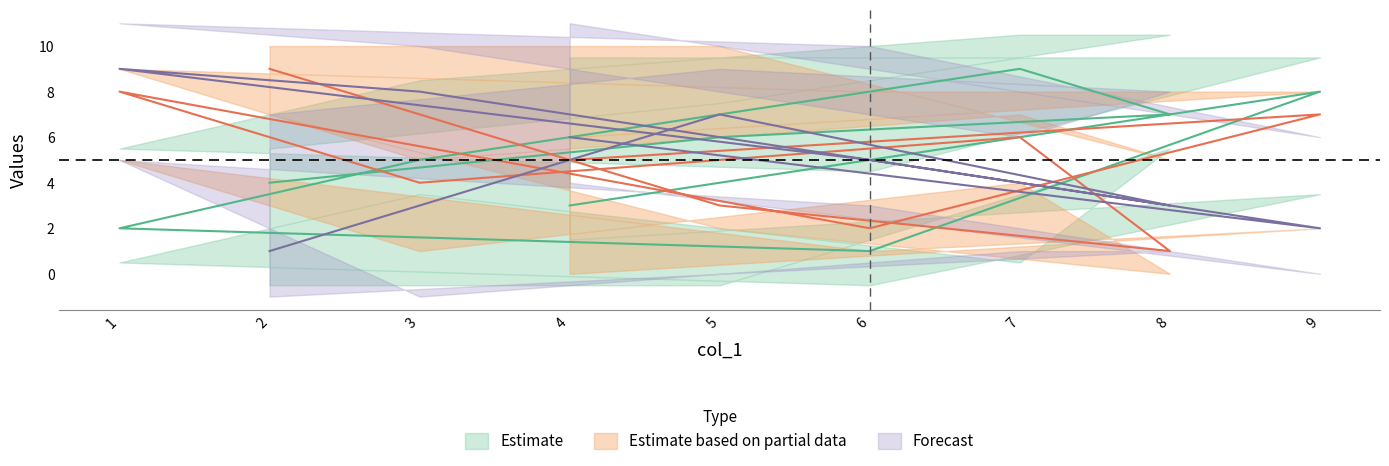

What is the total value across all series at 4?

14